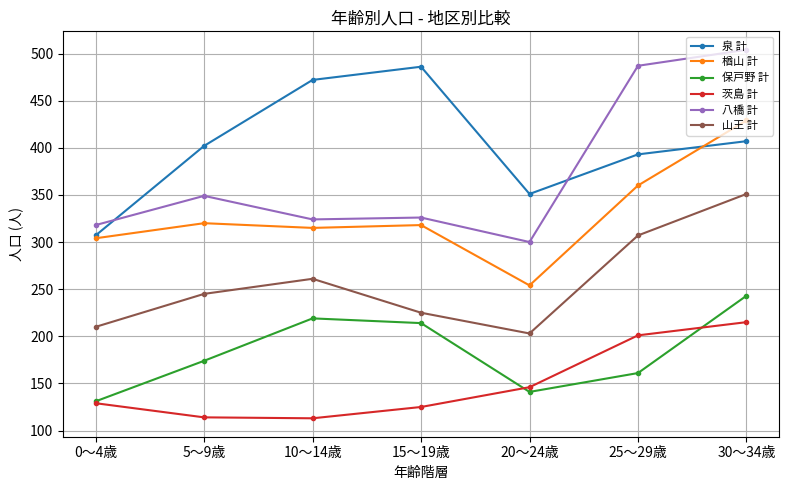

At which category does the chart reach its peak across all series?

30～34歳